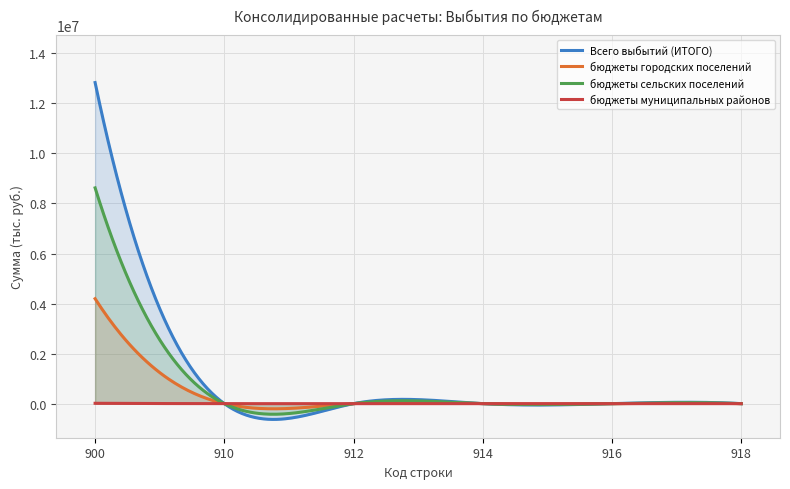

What is the minimum value for Всего выбытий (ИТОГО)?

-630774.3